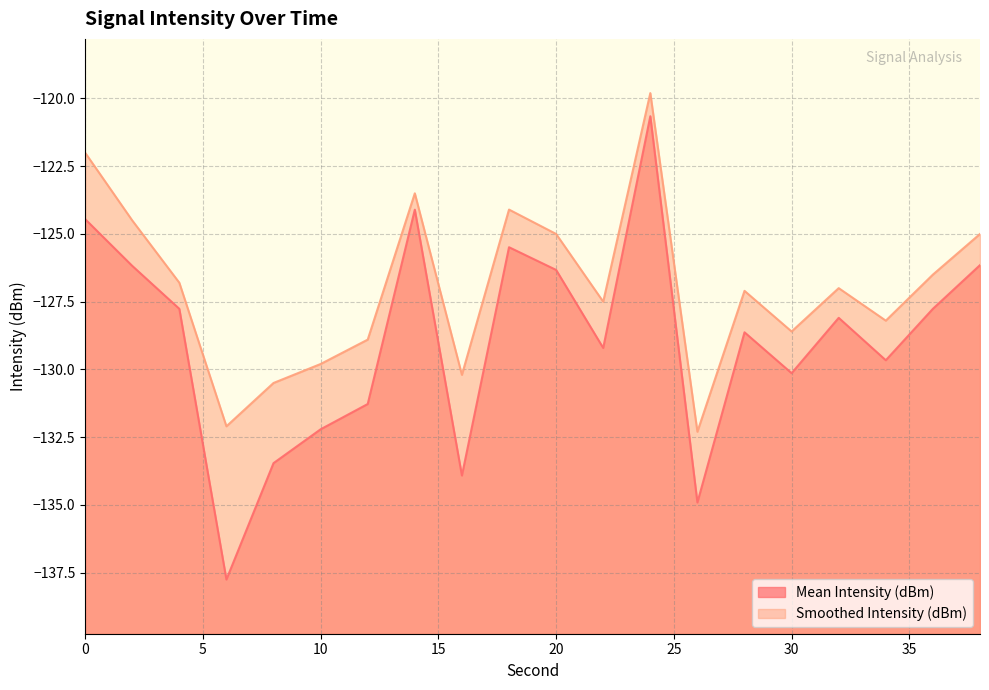

Which series has the largest range (max minus min)?

Mean Intensity (dBm)